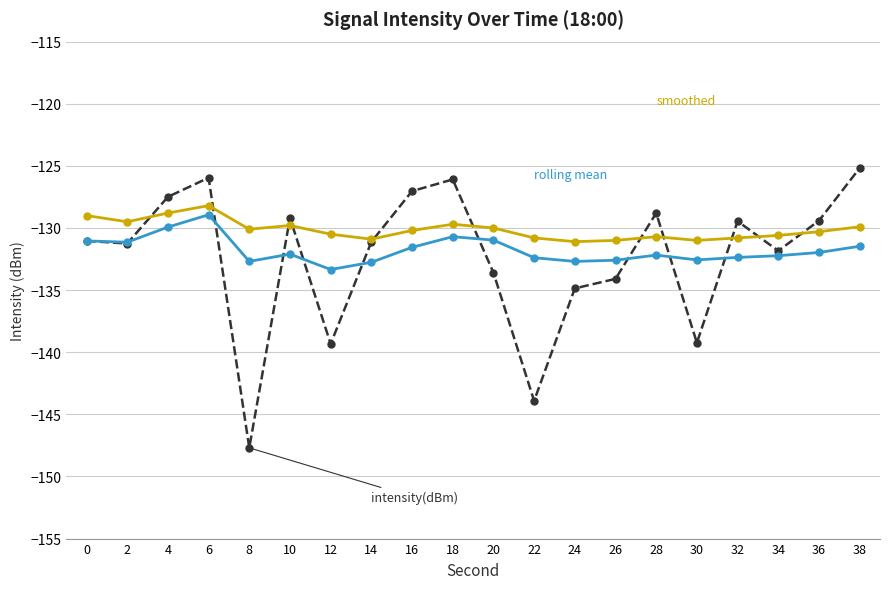

At which category is the sum across all series the highest?

6